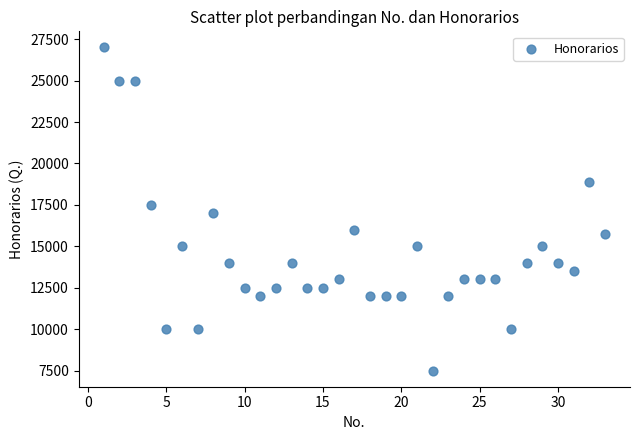

What is the range of X values (max minus min)?

32